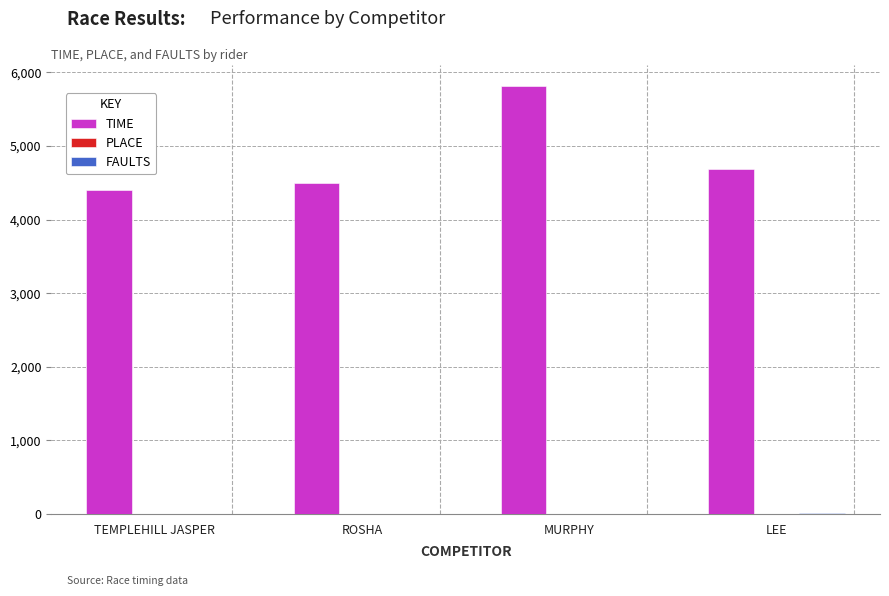

At which category is the sum across all series the highest?

MURPHY